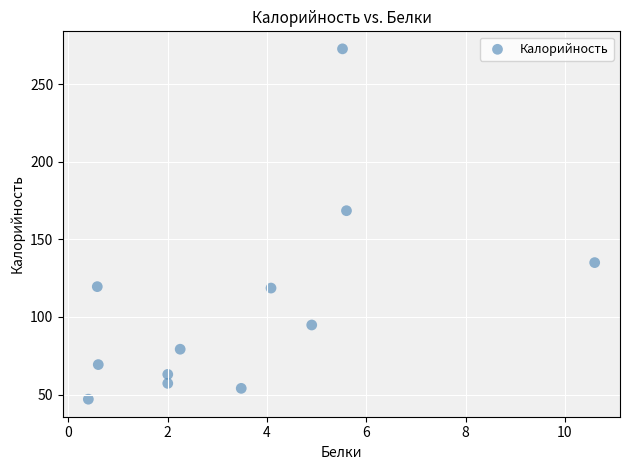

What is the average Y value?

106.6